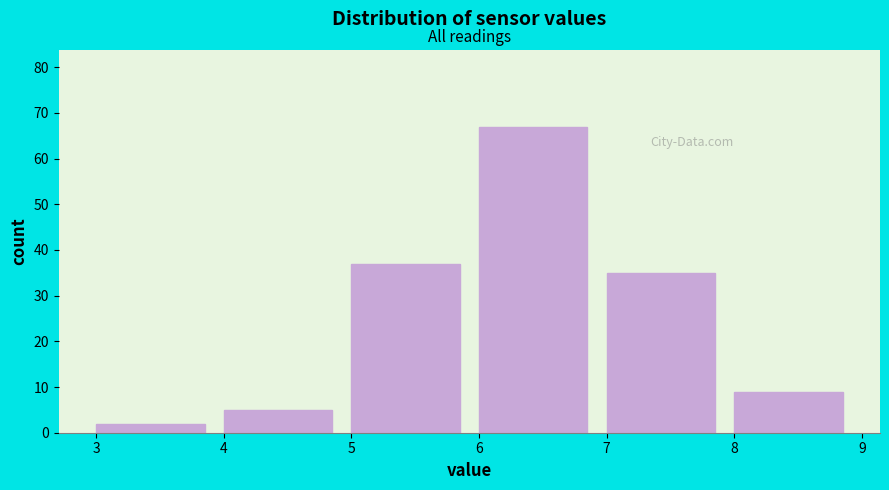

Reading left to right, list every bar in this chart as the range it spans on the x-axis followed by its height. The values are not printed on the chart, so give them approximately, as read against the axis.

3 to 4: 2
4 to 5: 5
5 to 6: 37
6 to 7: 67
7 to 8: 35
8 to 9: 9